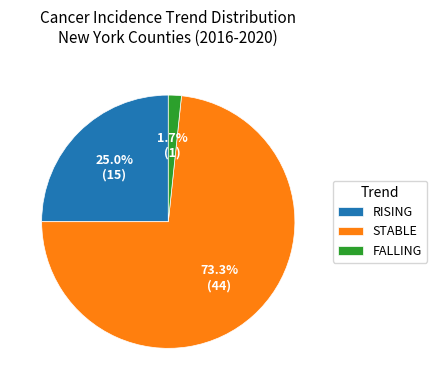

Which has a higher value, STABLE or FALLING?

STABLE